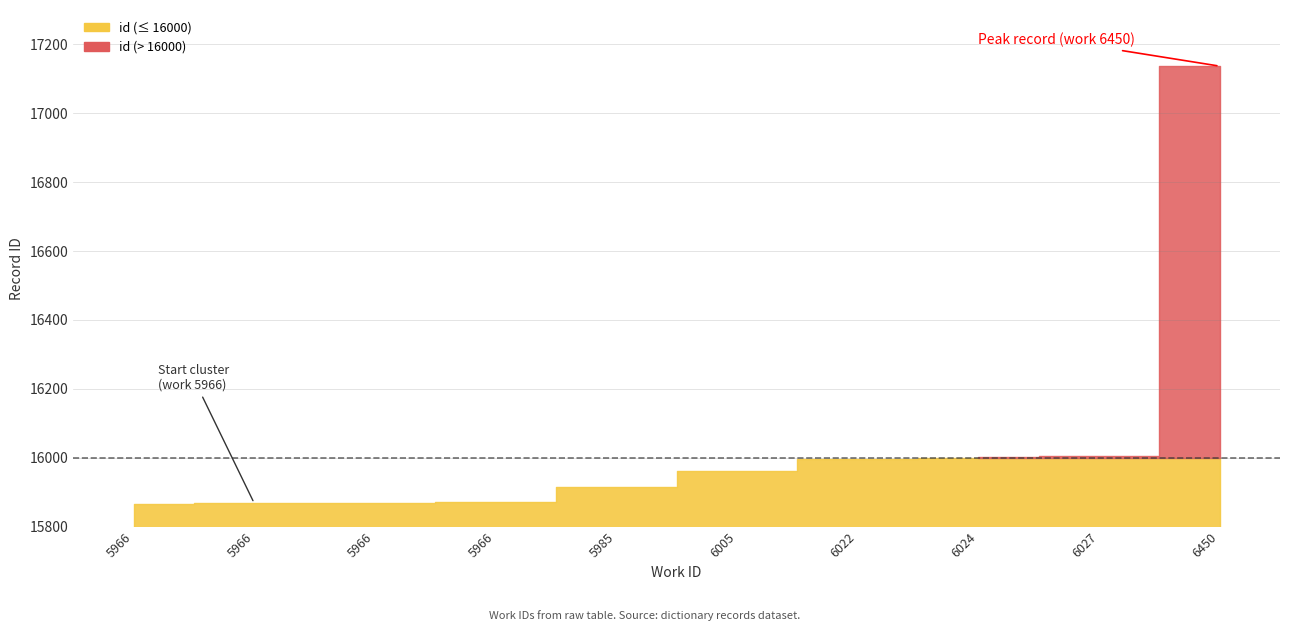

True or false: the data has more than 0 interior local peaks.

False